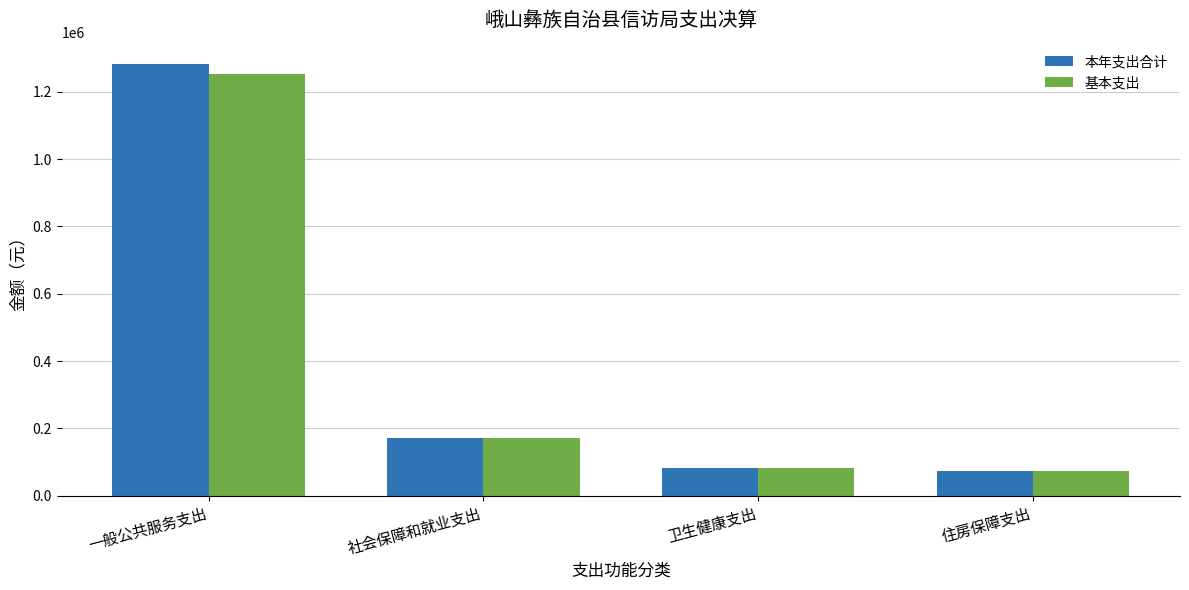

Reading left to right, transcribe all the data shown in this chart.

本年支出合计: 1281477.4	173017.9	83052.9	74555.0
基本支出: 1251477.4	173017.9	83052.9	74555.0